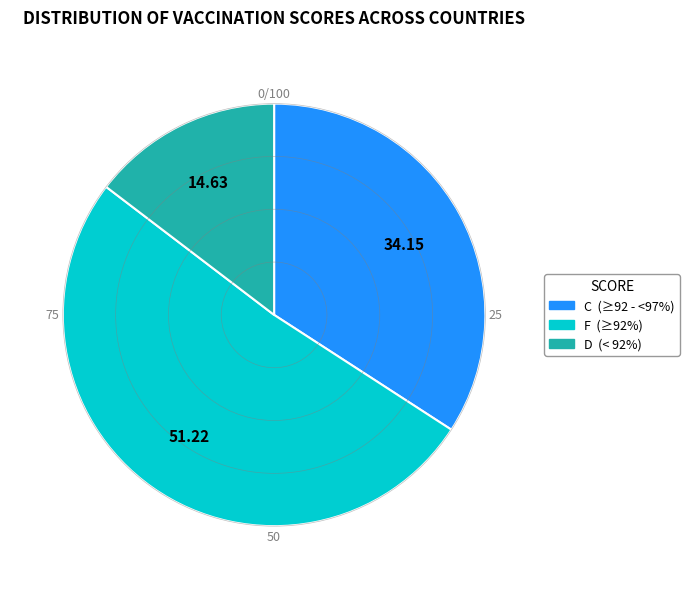

Is there a majority slice in this chart?

Yes